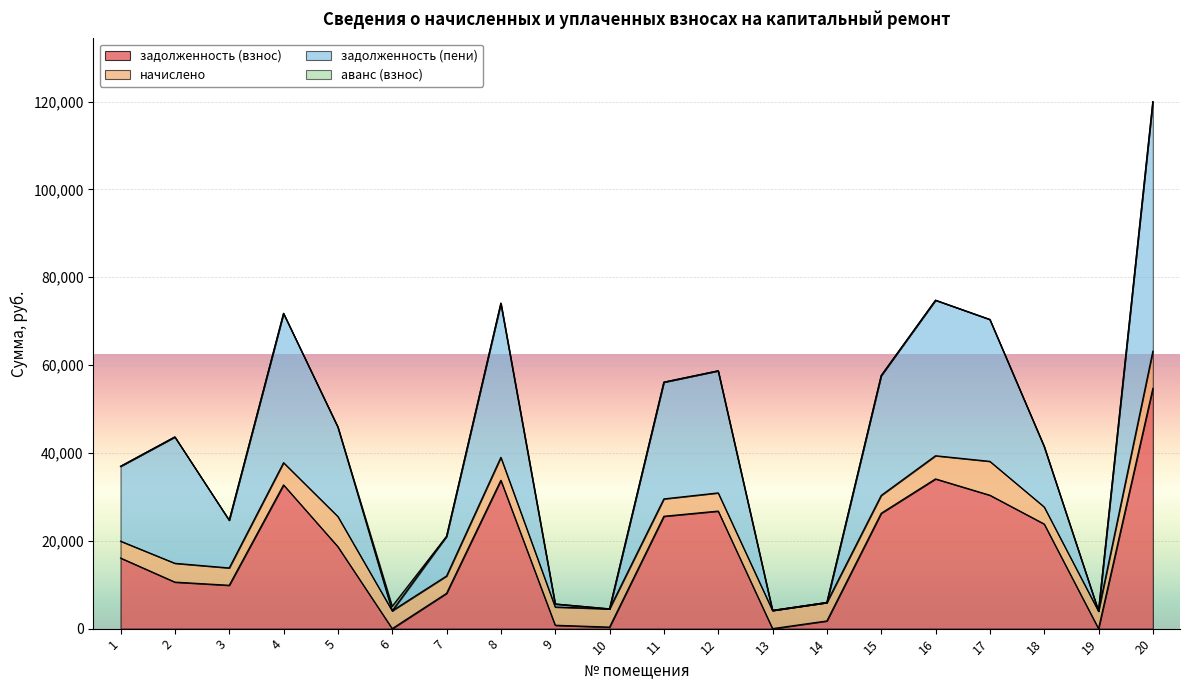

True or false: задолженность (пени) and задолженность (взнос) cross at least once.

False